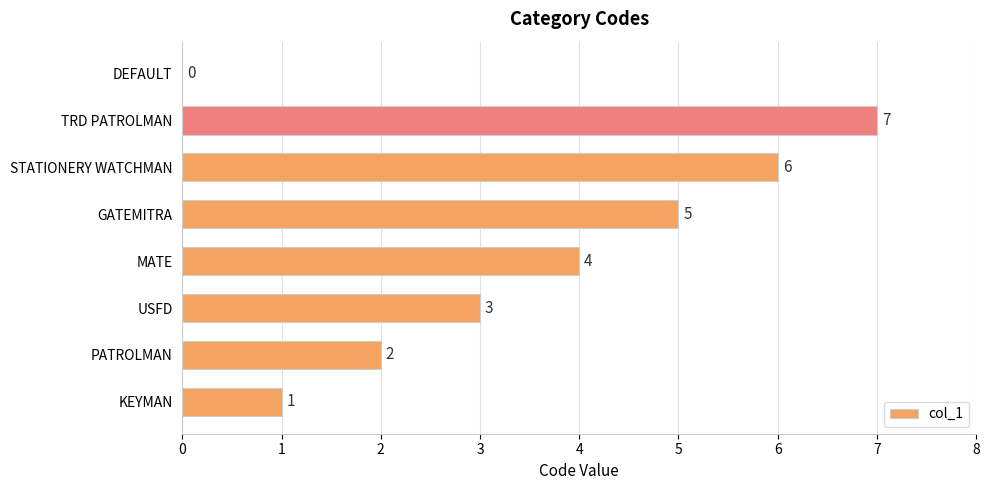

Between KEYMAN and MATE, which is larger?

MATE